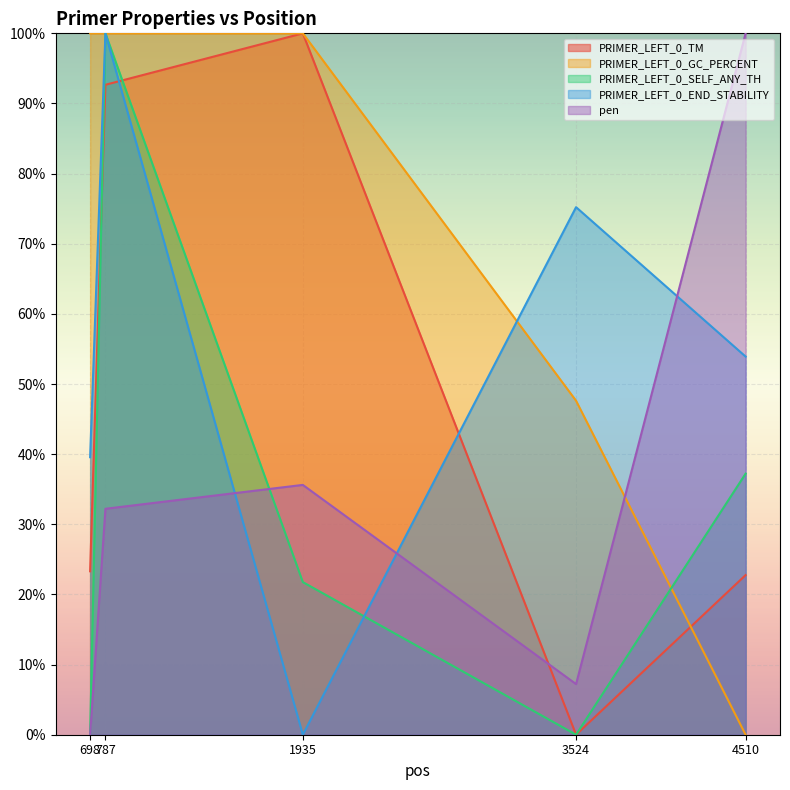

At which category does PRIMER_LEFT_0_END_STABILITY reach its first local peak?

787